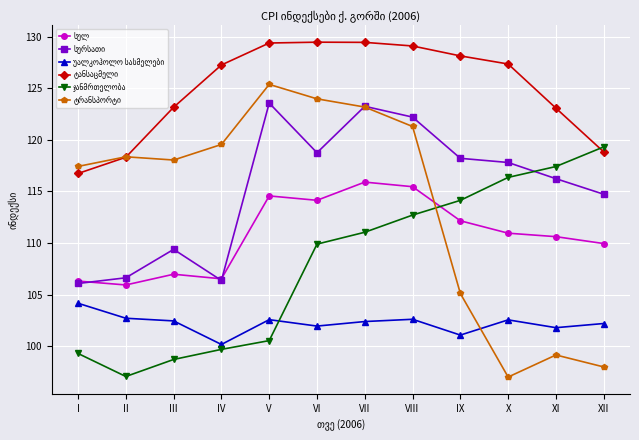

How many categories are shown in the chart?

12